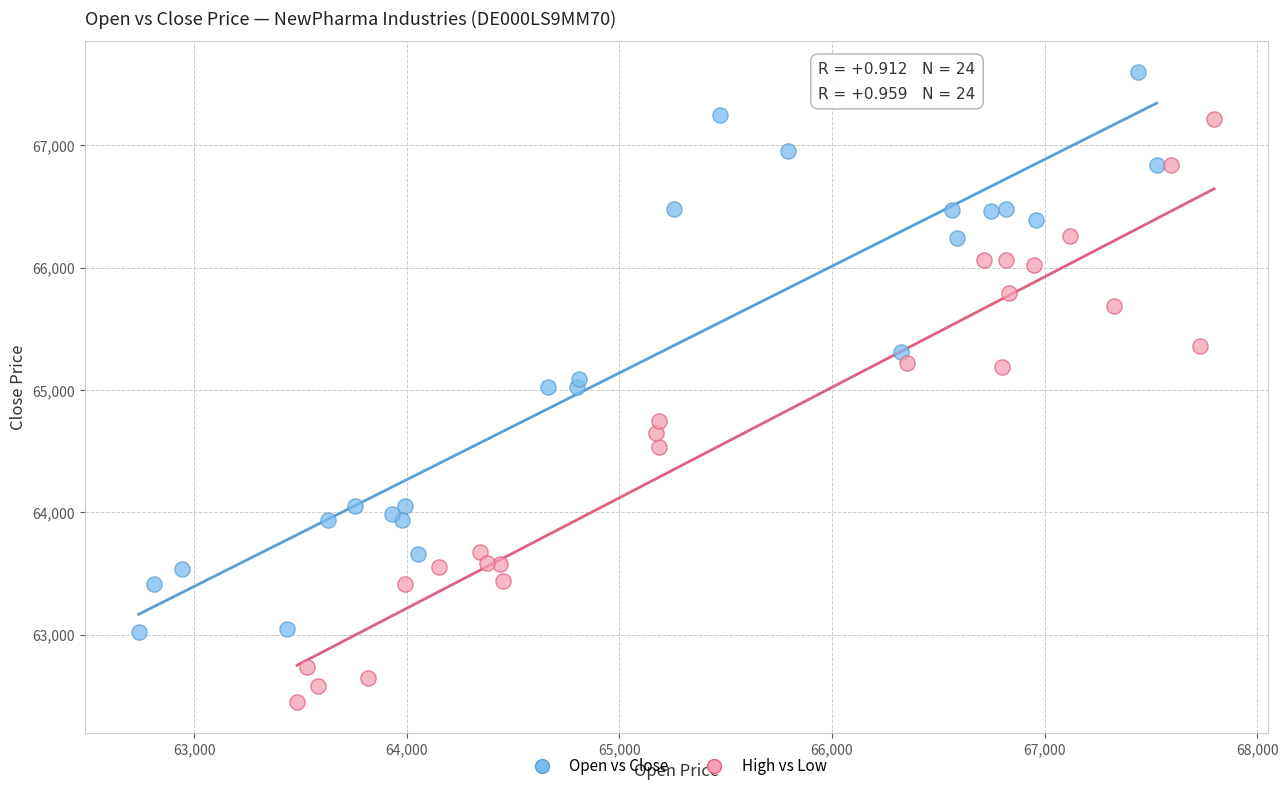

Which series has the widest spread of Y values?

High vs Low